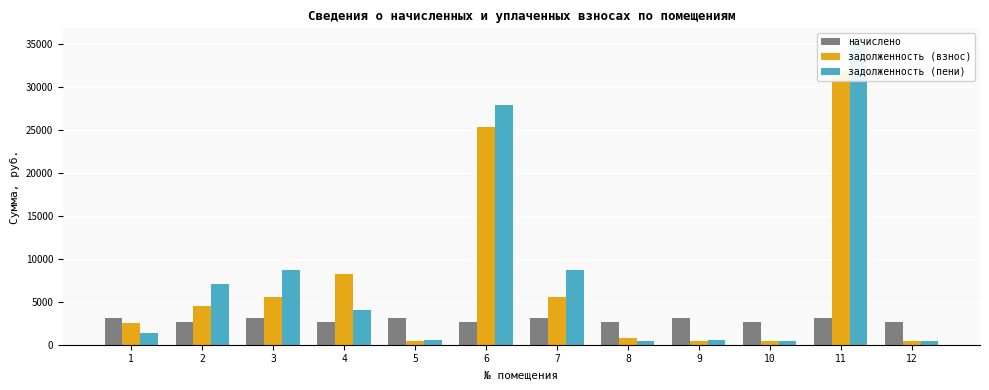

What is the difference between the maximum and second lowest values in the задолженность (взнос) series?

31486.7